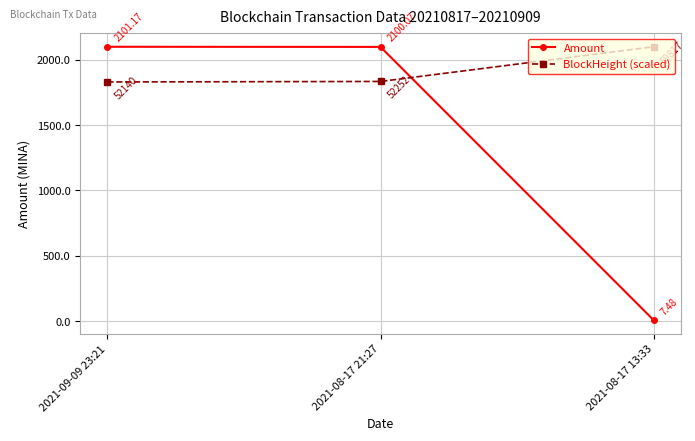

The value of Amount at 2021-08-17 21:27 is 1066.7. True or false?

False